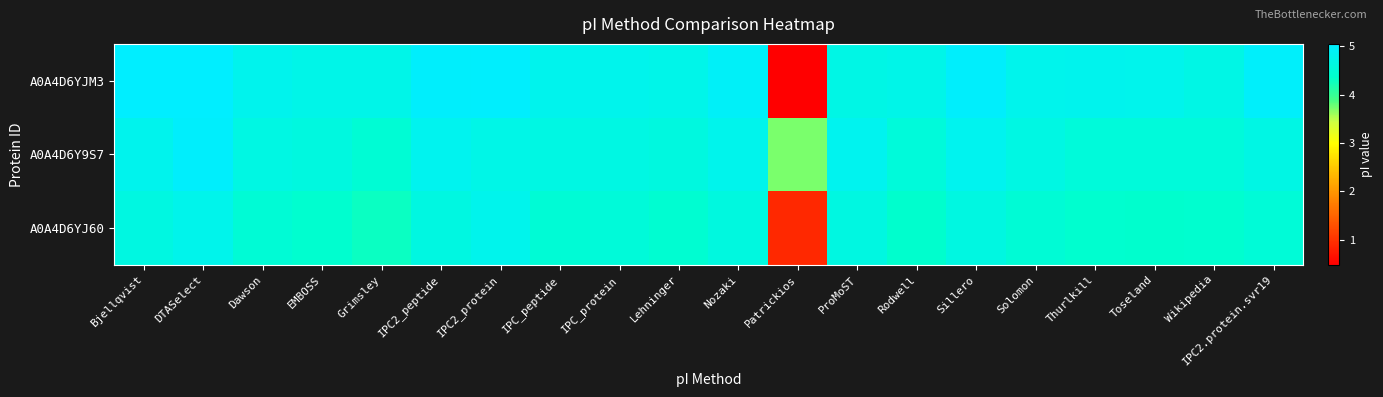

Rank the series at DTASelect from highest to lowest value.

A0A4D6YJM3, A0A4D6Y9S7, A0A4D6YJ60